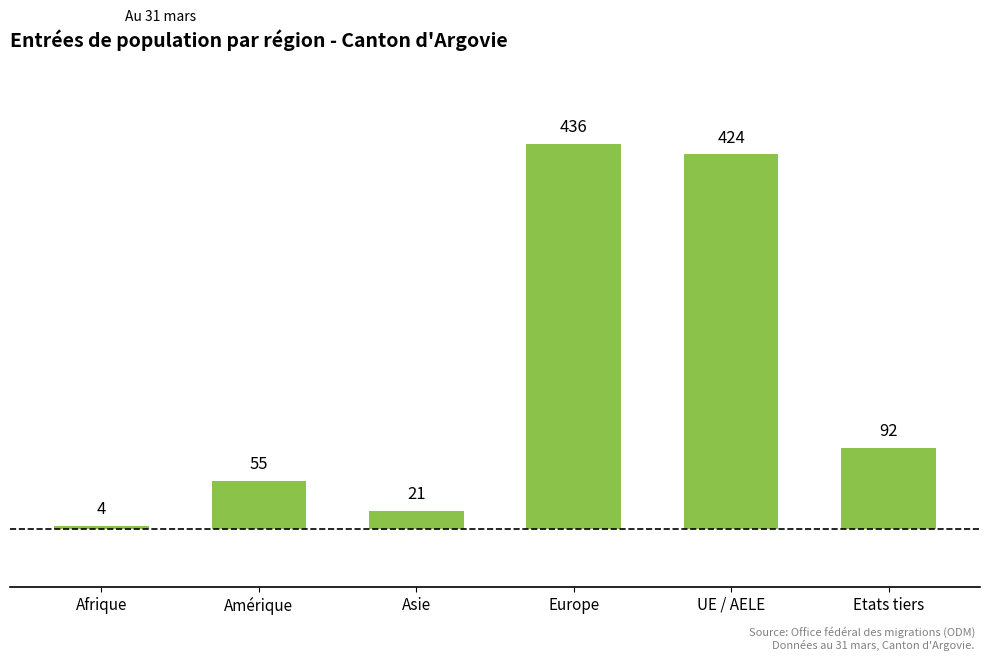

What is the difference between the values at Amérique and Asie?

34